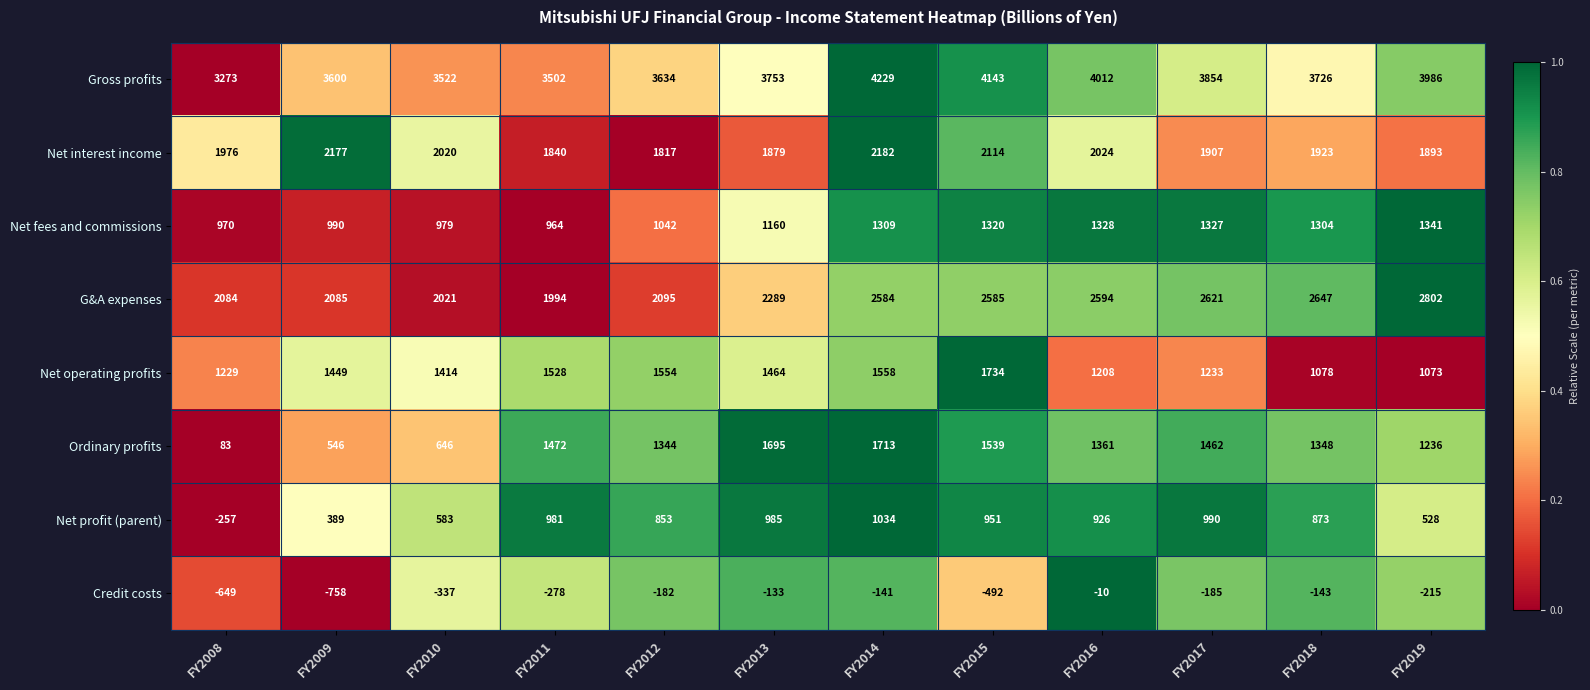

The value of Net operating profits at FY2014 is 2696. True or false?

False